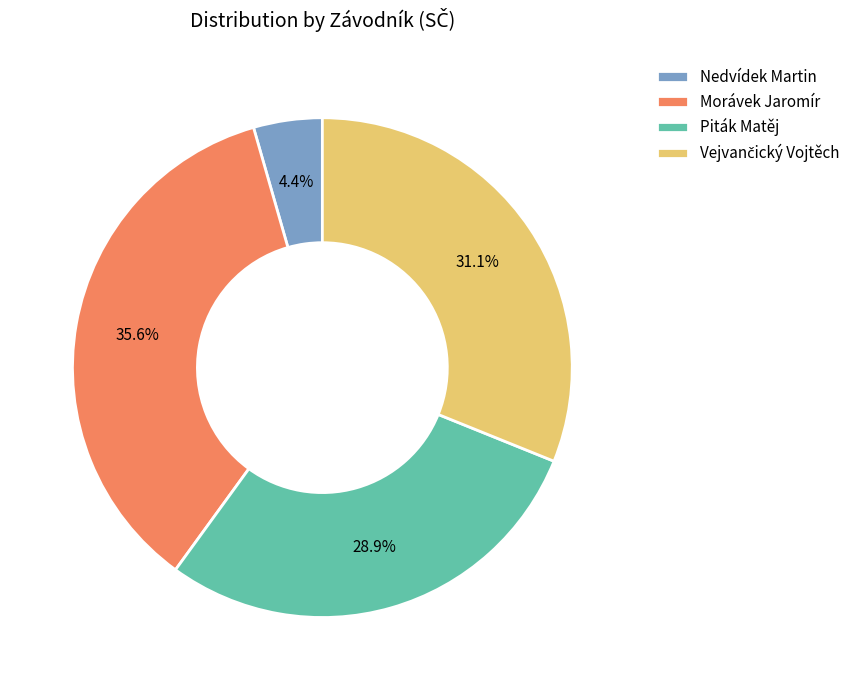

To the nearest percent, what is the difference between the largest and smallest slice percentages?

31%